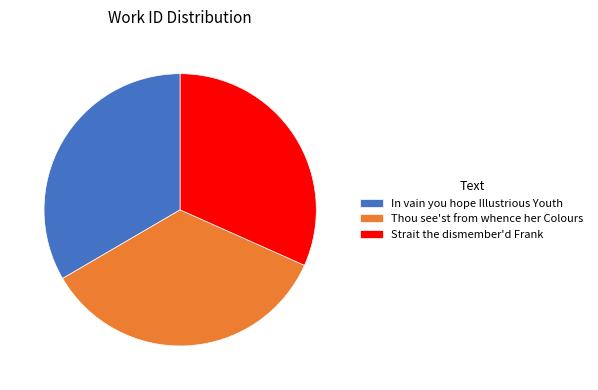

What is the largest slice in the pie chart?

Thou see'st from whence her Colours